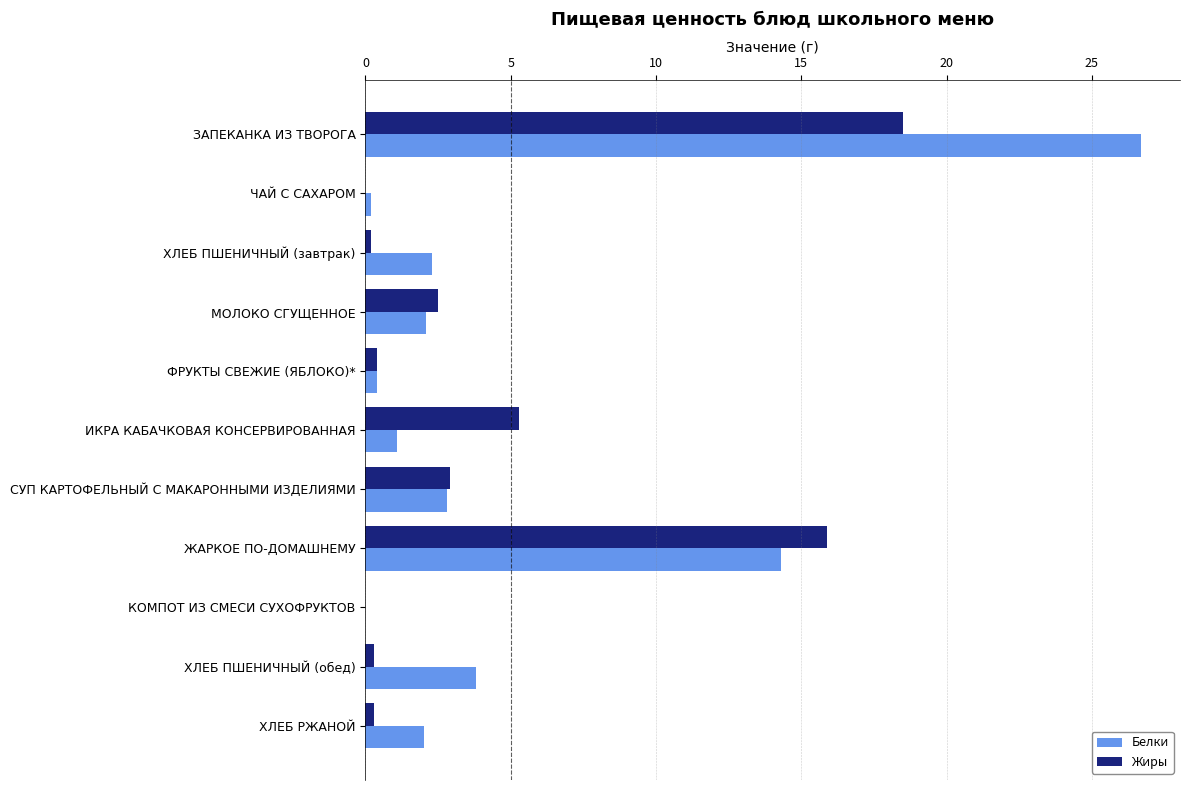

Between ФРУКТЫ СВЕЖИЕ (ЯБЛОКО)* and ИКРА КАБАЧКОВАЯ КОНСЕРВИРОВАННАЯ, which series saw the biggest shift?

Жиры